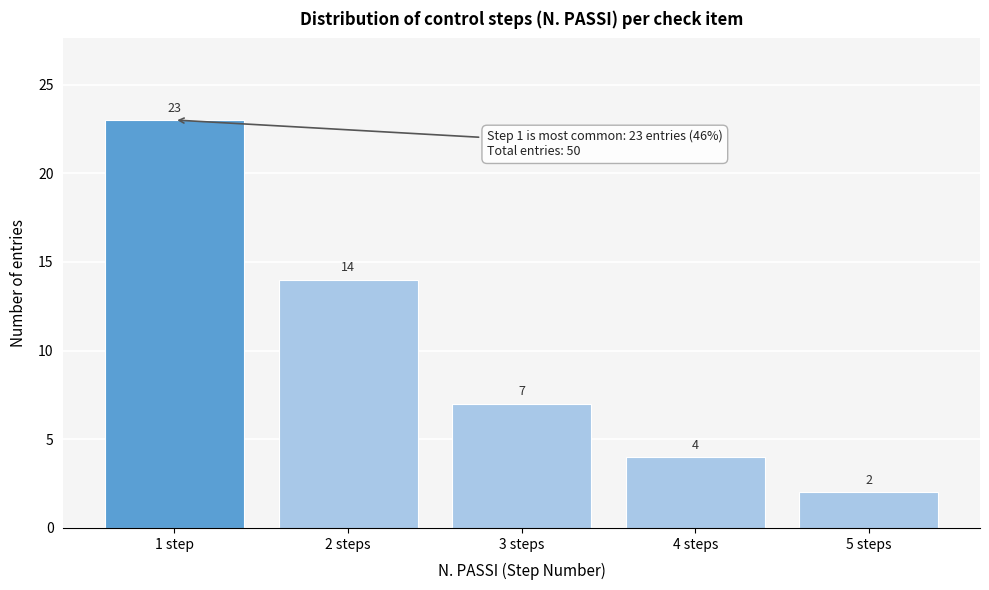

Reading left to right, list all the values displayed in this chart.

23	14	7	4	2